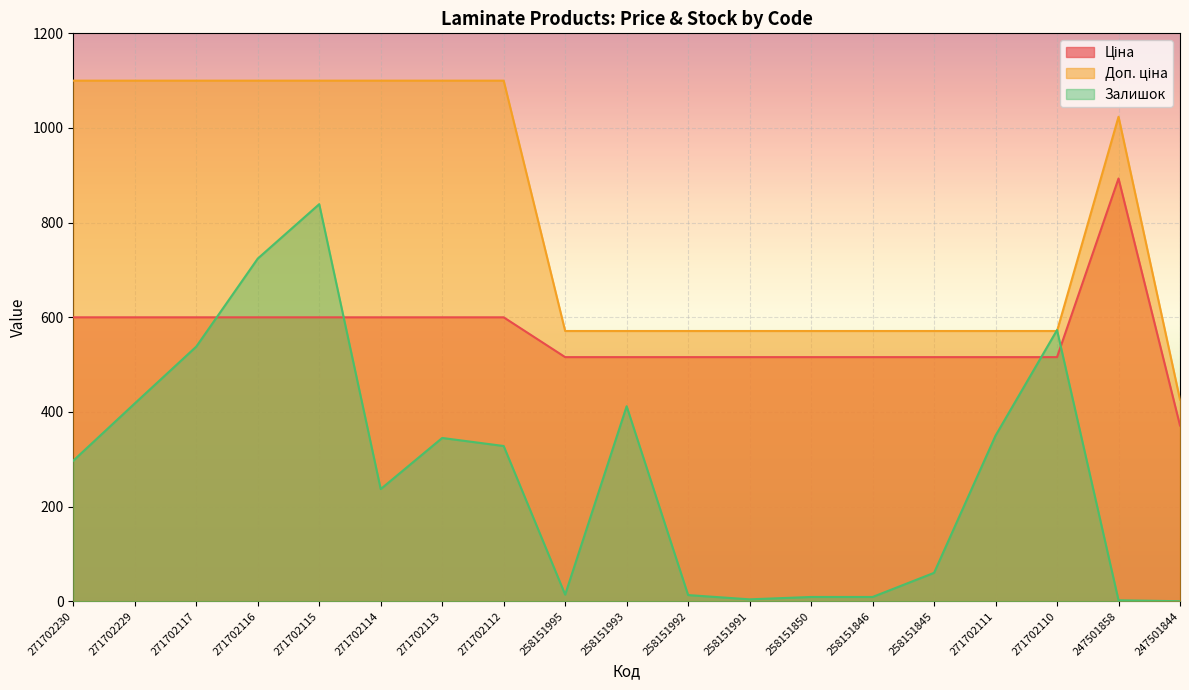

Reading left to right, extract all data points from this chart.

Ціна: 599.9	599.9	599.9	599.9	599.9	599.9	599.9	599.9	515.8	515.8	515.8	515.8	515.8	515.8	515.8	515.8	515.8	893.3	371.3
Доп. ціна: 1100.0	1100.0	1100.0	1100.0	1100.0	1100.0	1100.0	1100.0	571.0	571.0	571.0	571.0	571.0	571.0	571.0	571.0	571.0	1023.7	426.0
Залишок: 297.0	418.0	538.0	724.0	839.0	237.0	345.0	328.0	14.0	412.0	13.0	4.0	9.0	9.0	60.0	350.0	573.0	2.0	0.0